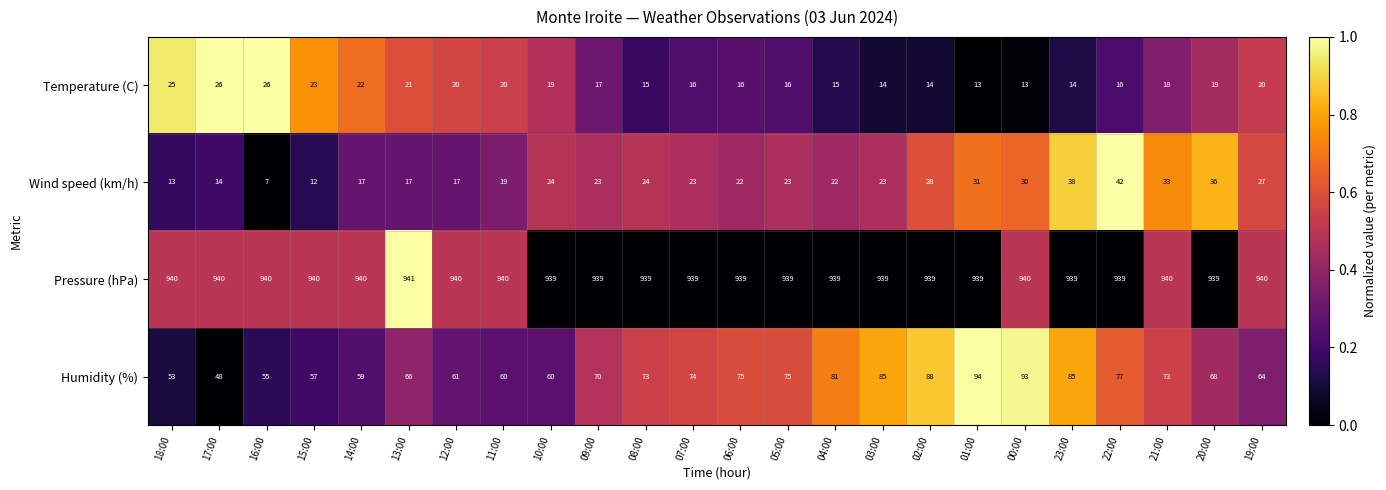

Between 11:00 and 19:00, which series saw the biggest shift?

Wind speed (km/h)